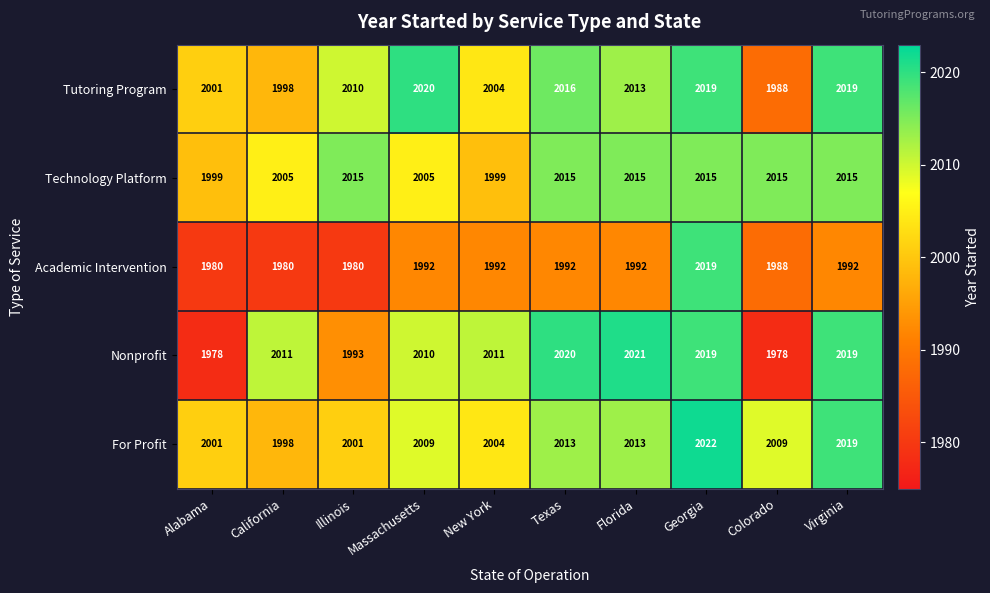

At which category is the sum across all series the highest?

Georgia